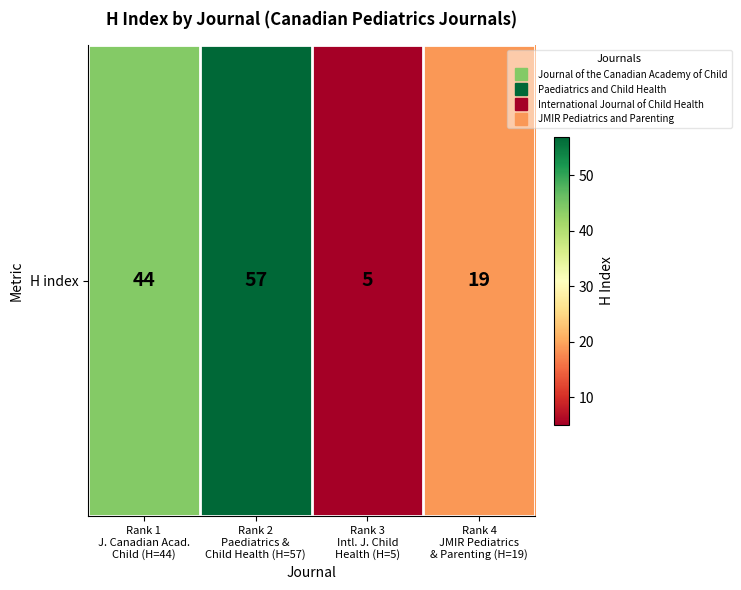

Is it true that the value at Rank 1
J. Canadian Acad.
Child (H=44) is 17?

False